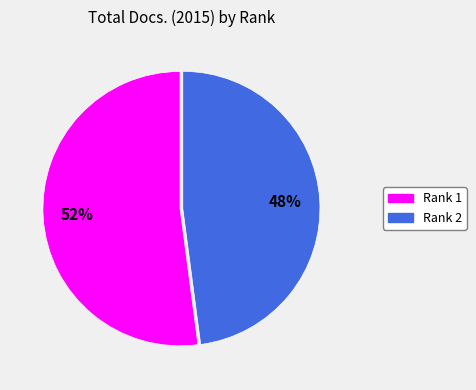

Count the number of slices in the pie.

2